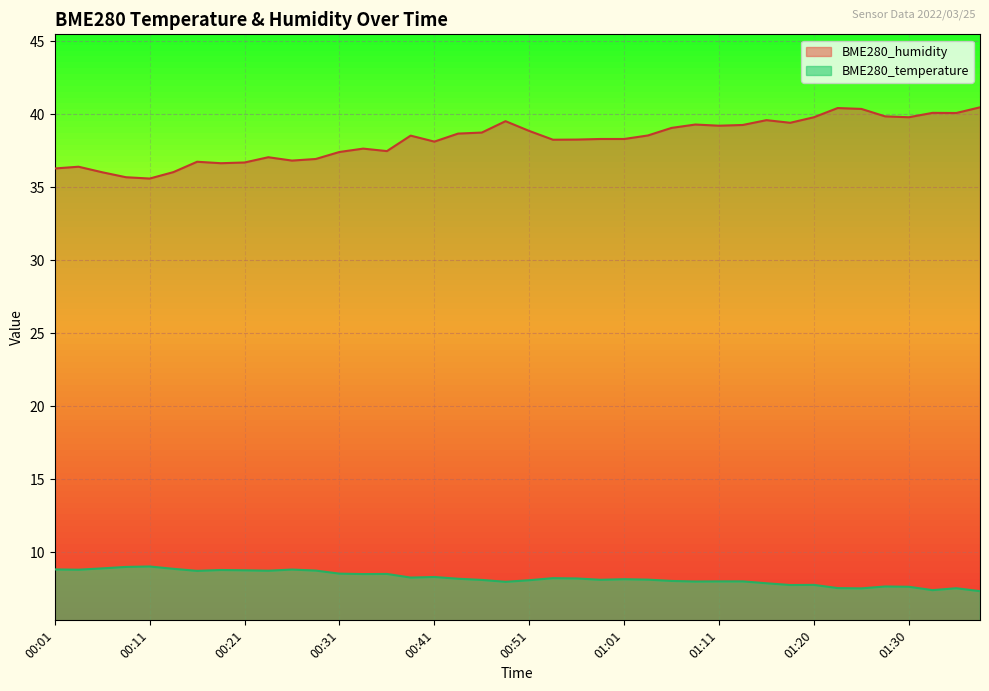

At which category does BME280_humidity reach its first local valley?

00:11